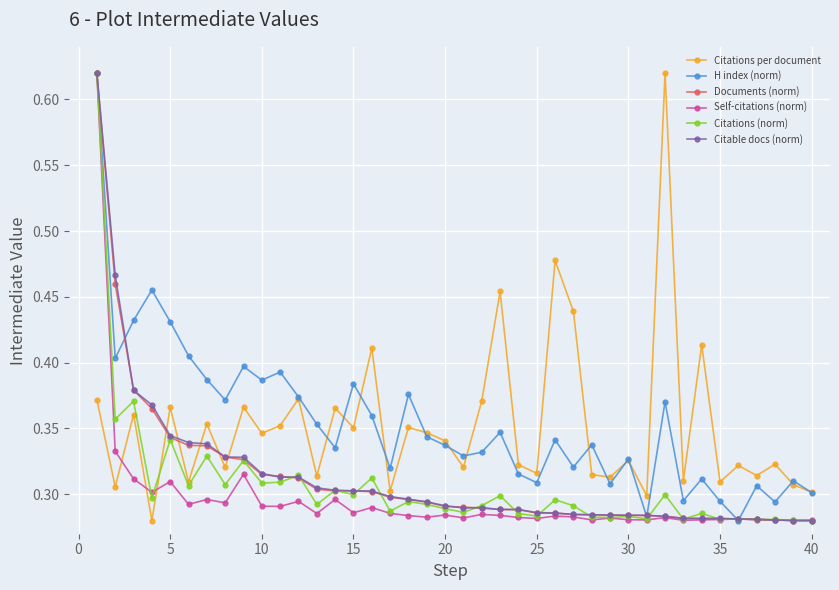

Count the H index (norm) values in the range 0 to 1.

40